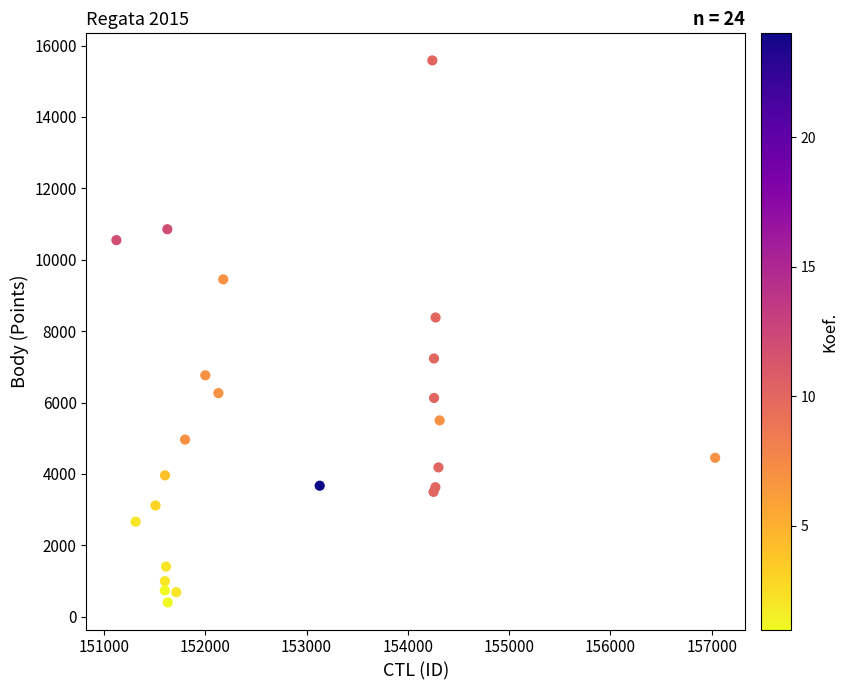

What Y value in the scatter plot is closest to 7993?

8383